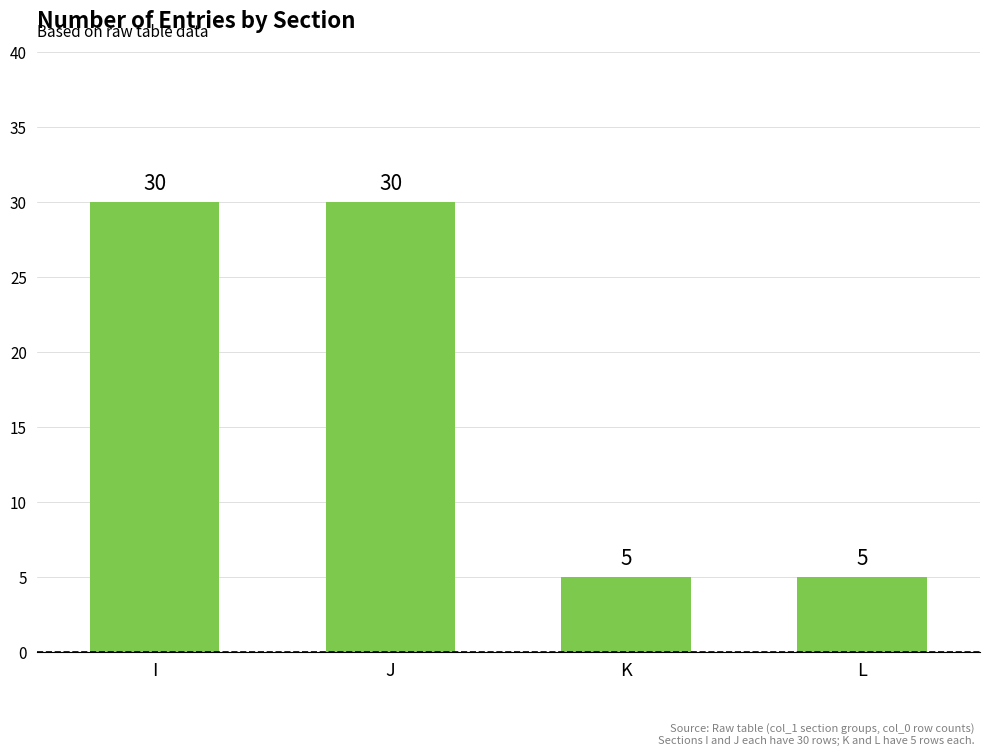

What is the value of the 3rd bar from the left?

5